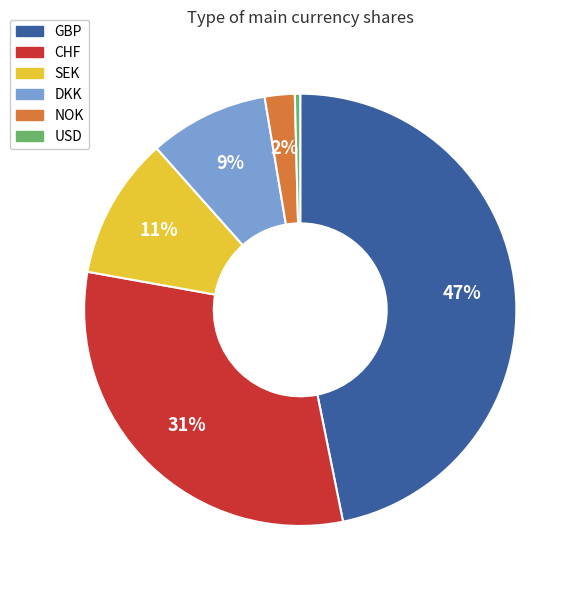

What is the largest slice in the pie chart?

GBP